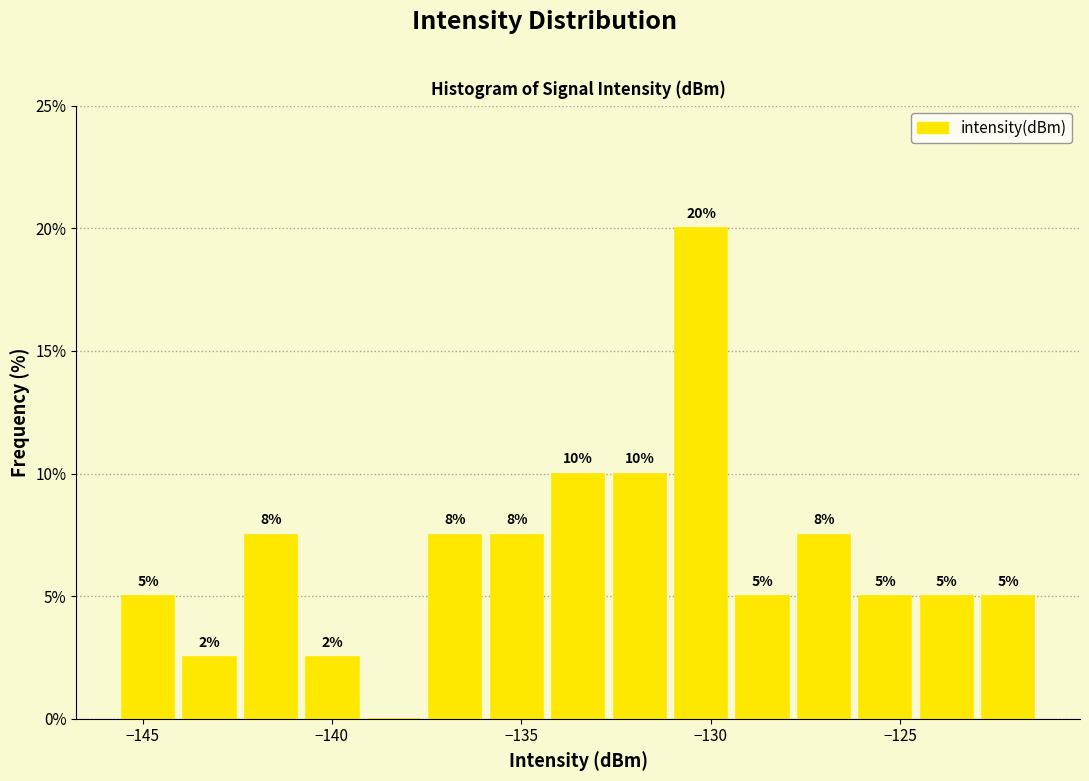

Read against the x-axis, roughly where is the centre of the tallest bar?

-130.5